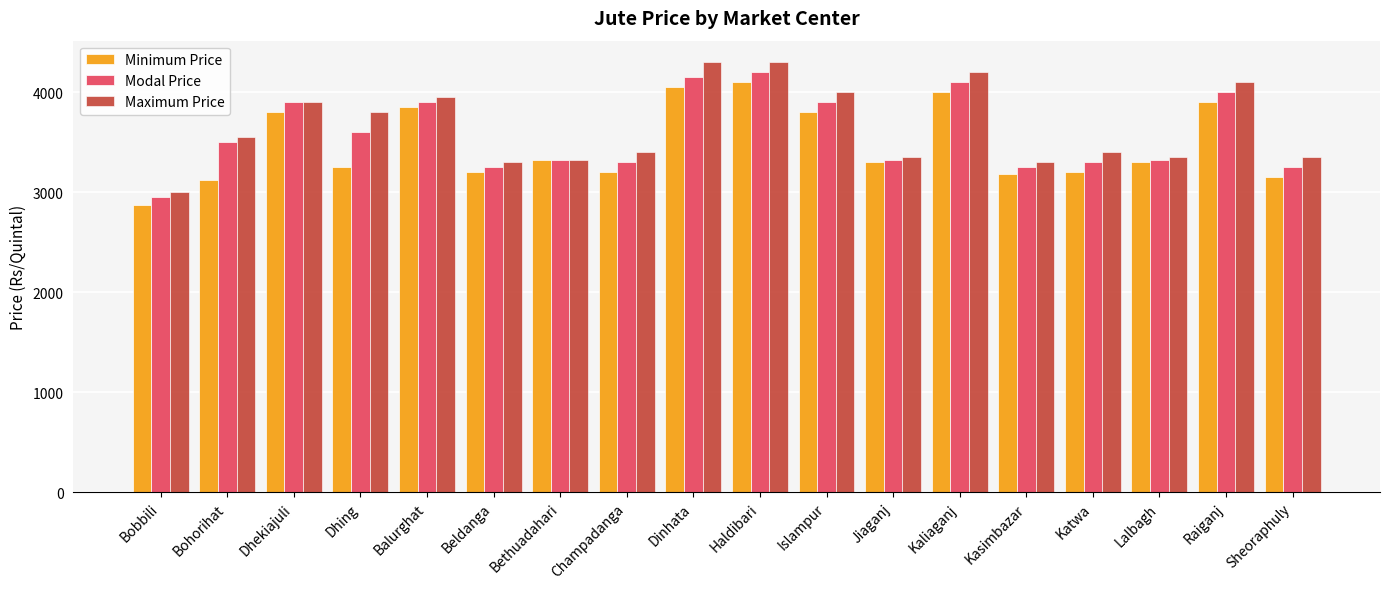

What is the difference between the maximum and second lowest values in the Modal Price series?

950